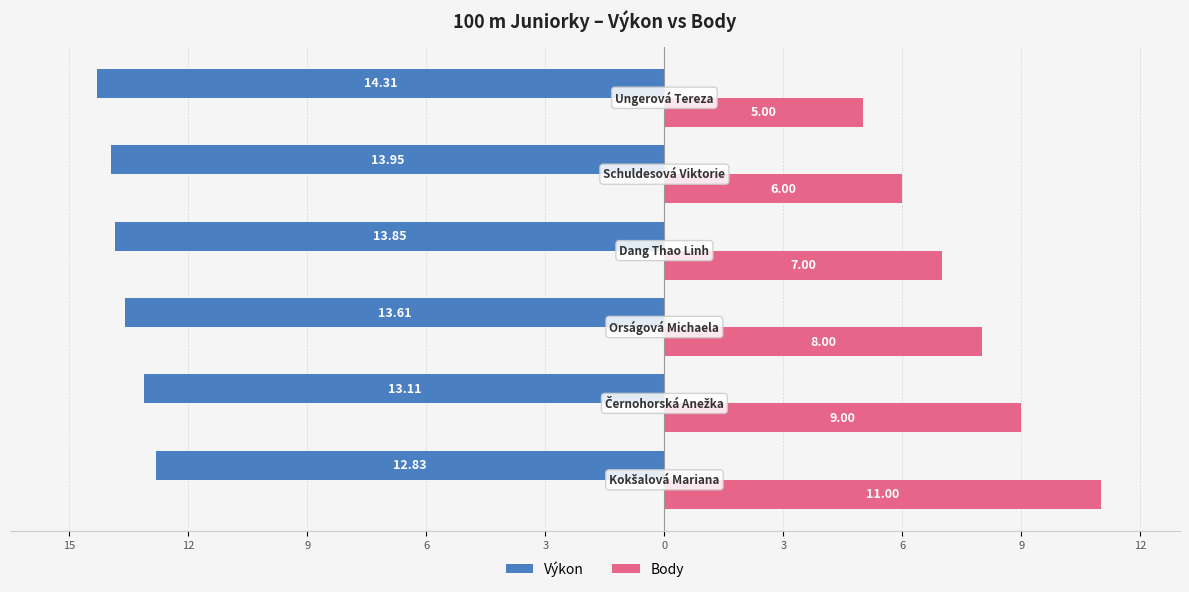

What is the difference between the maximum and minimum values in the Body series?

6.0